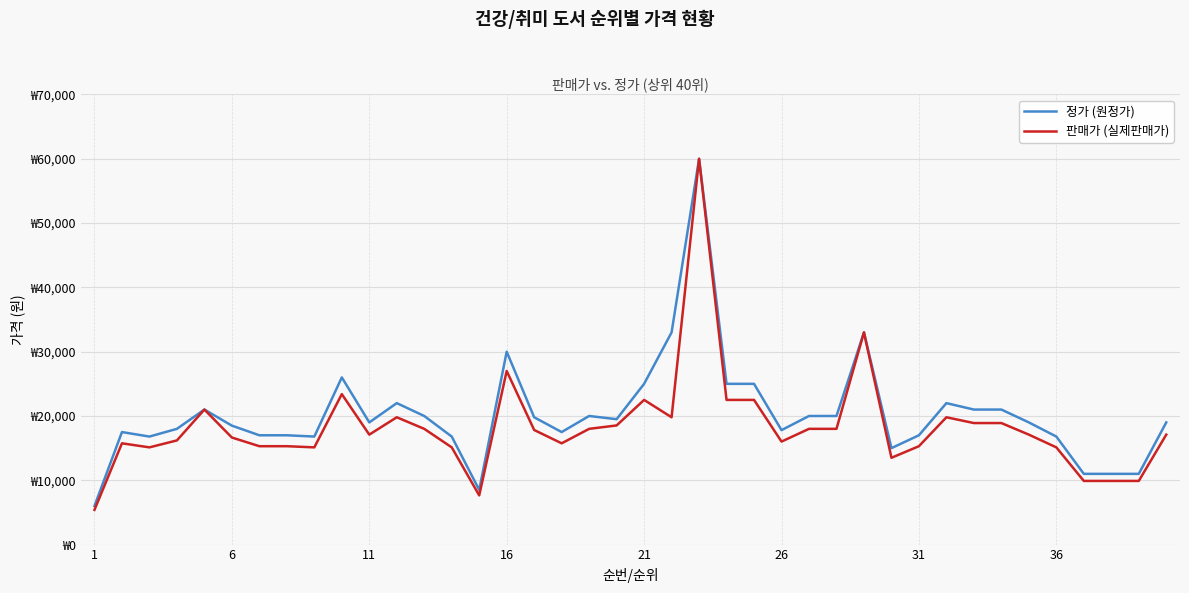

What are all the series names shown in the legend?

정가 (원정가), 판매가 (실제판매가)